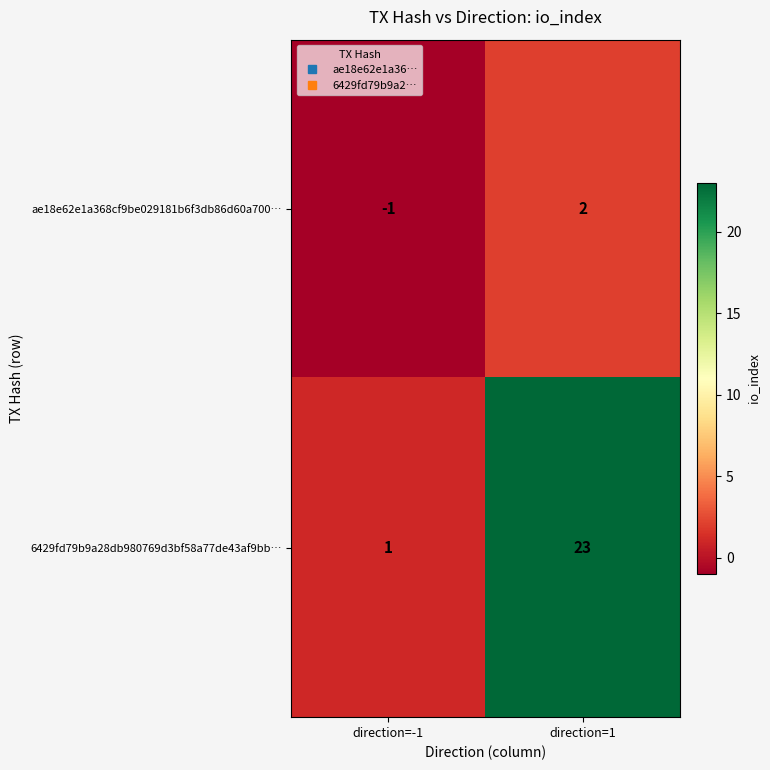

How many data points does each series have?

2